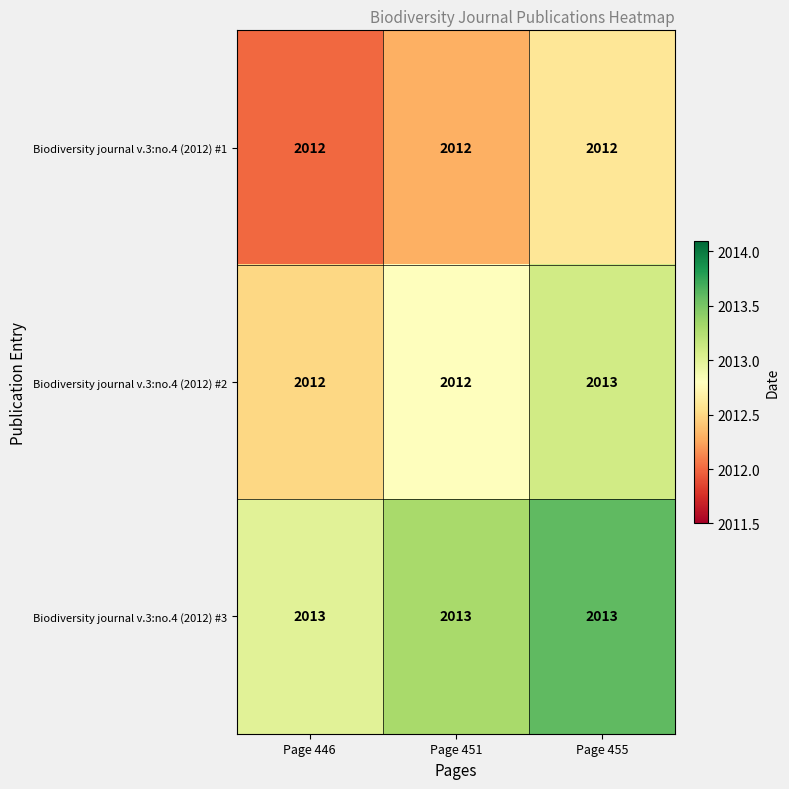

What value does the Biodiversity journal v.3:no.4 (2012) #3 series have at Page 446?

2013